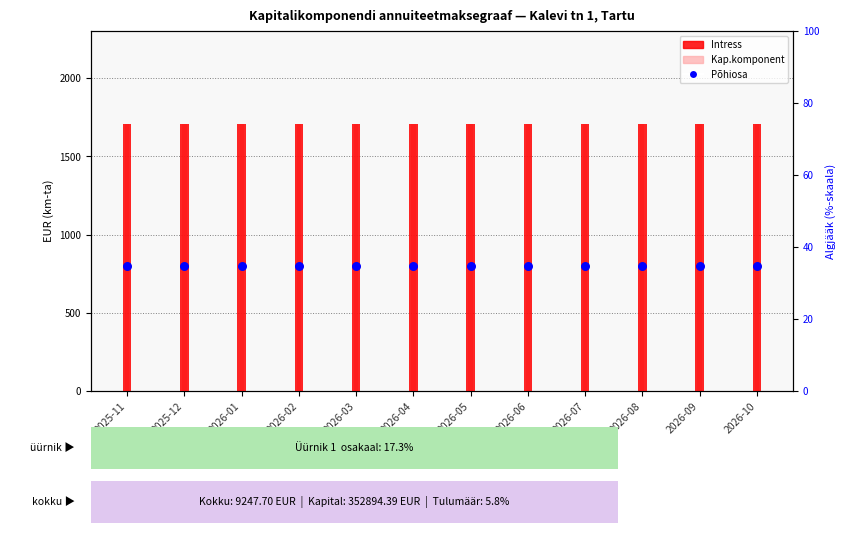

Which series has the largest Y range (max minus min)?

Intress